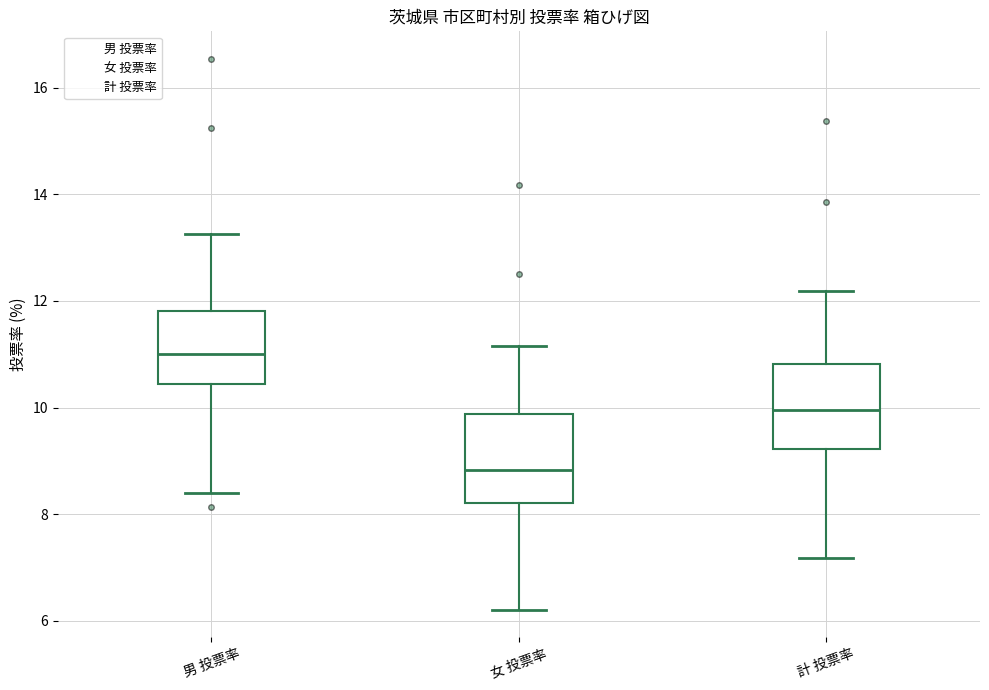

Reading left to right, transcribe this box plot: for each box, give where its median line is, the range the box spans, and where its two whiskers end, as read against the y-axis. The values are not printed on the chart, so give them approximately, as read against the axis.

男 投票率: median 11.0, box 10.4 to 11.8, whiskers 8.4 to 13.2
女 投票率: median 8.8, box 8.2 to 9.8, whiskers 6.2 to 11.2
計 投票率: median 10.0, box 9.2 to 10.8, whiskers 7.2 to 12.2